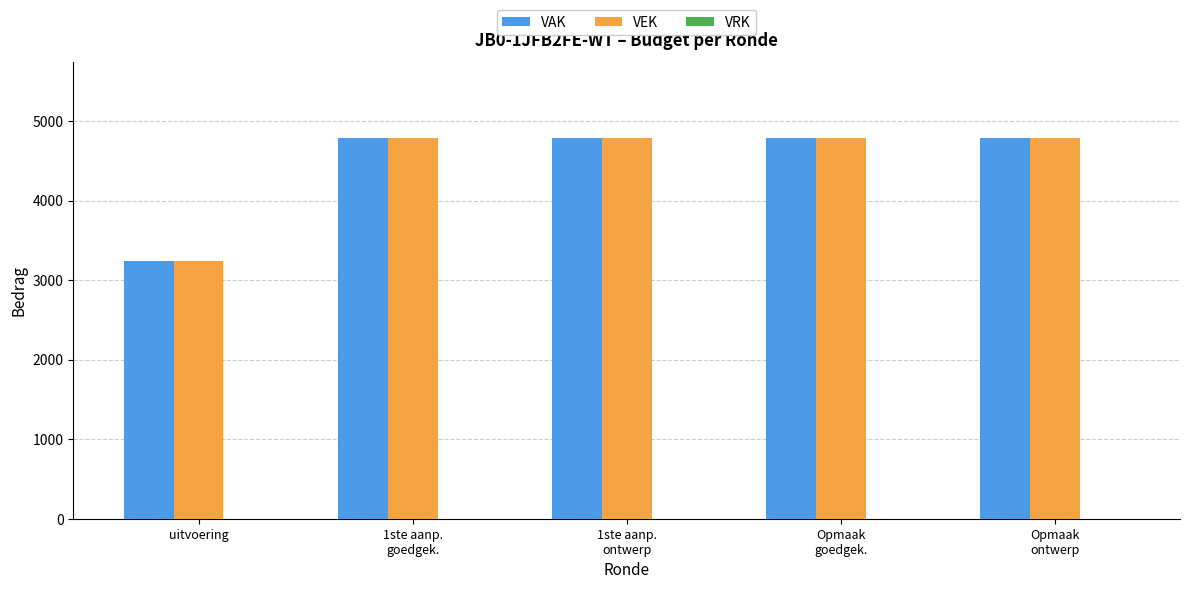

What position from the right is 1ste aanp.
goedgek.?

4